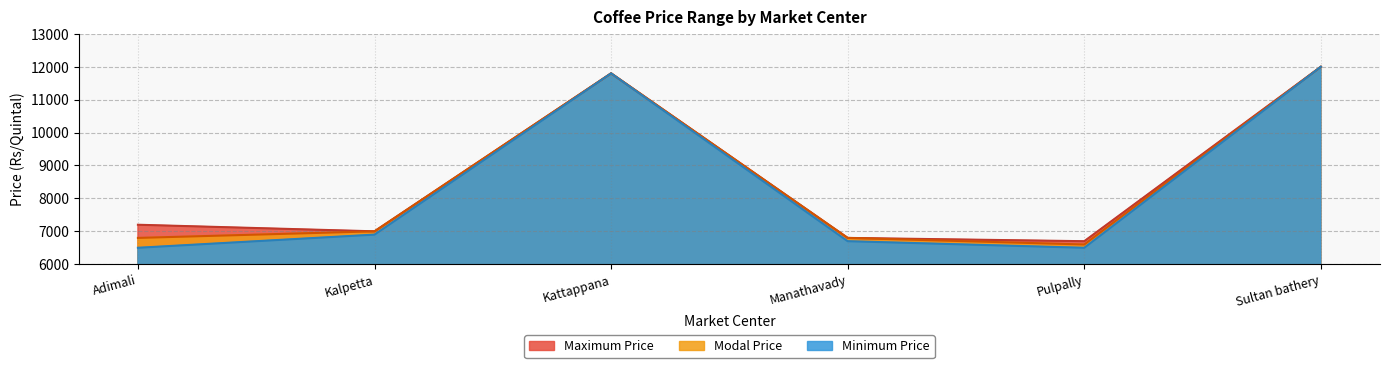

How many lines are shown in the chart?

3